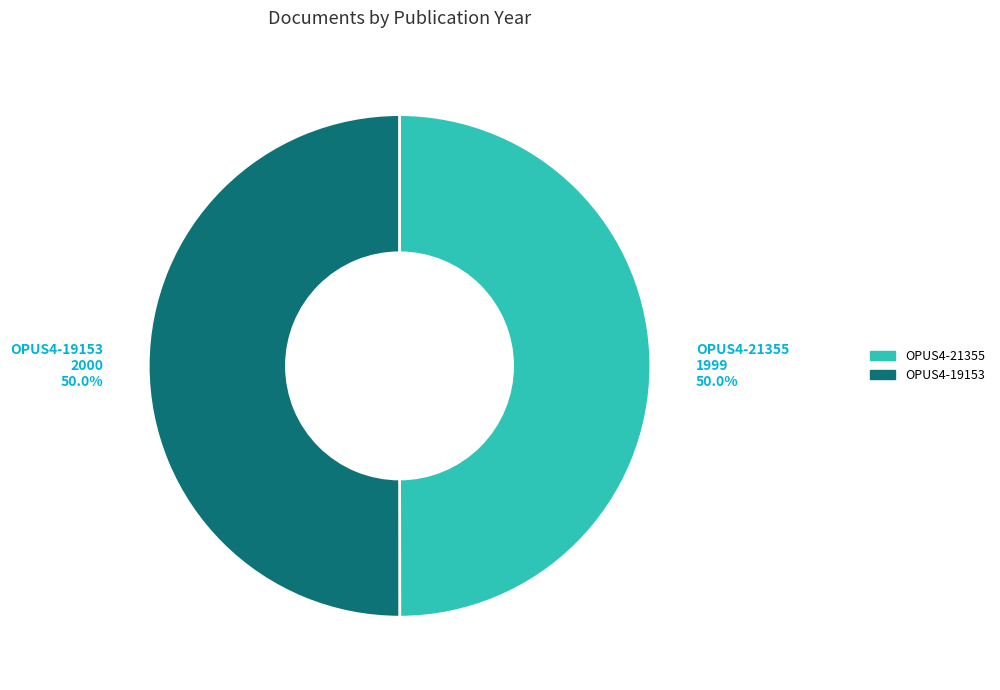

What percentage is the OPUS4-21355 slice, to the nearest percent?

50%